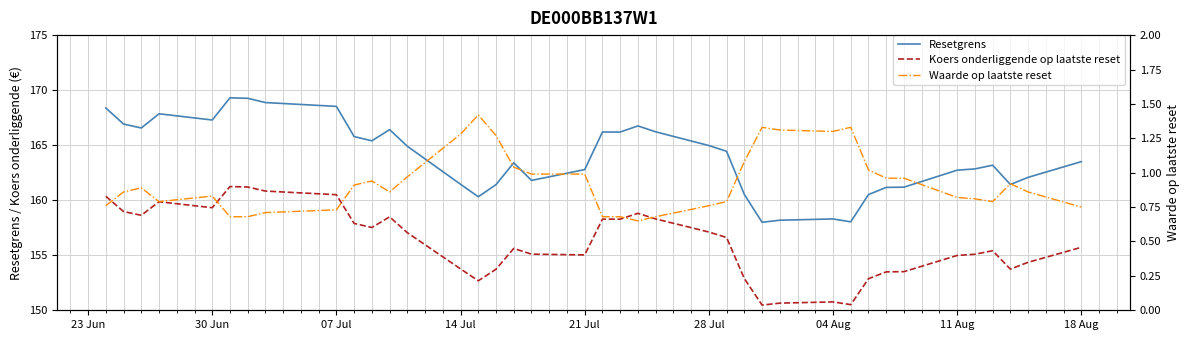

True or false: Resetgrens and Koers onderliggende op laatste reset intersect in this chart.

False